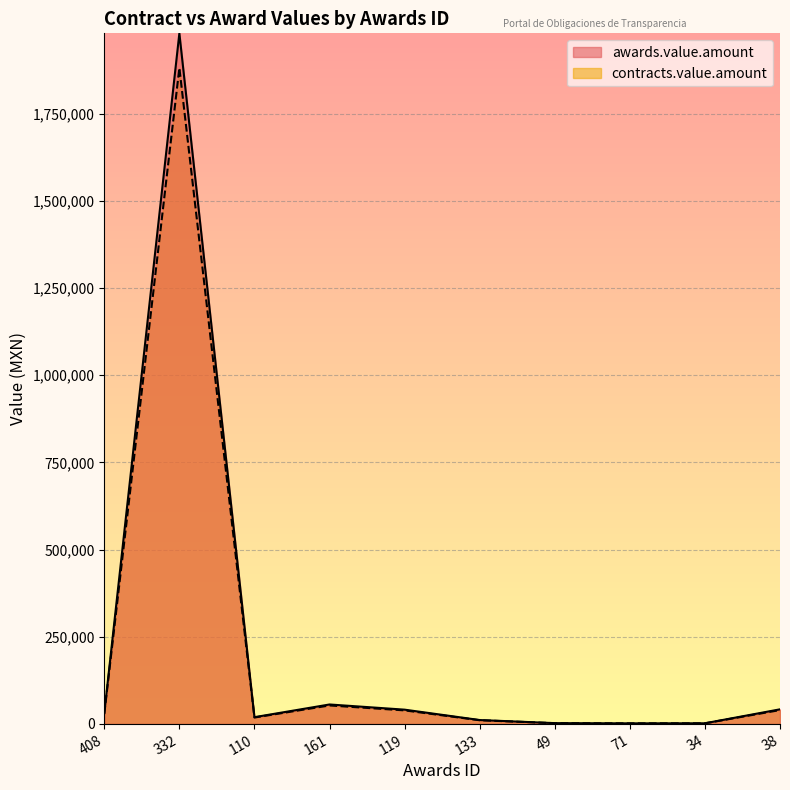

Where is the first local minimum for awards.value.amount?

110